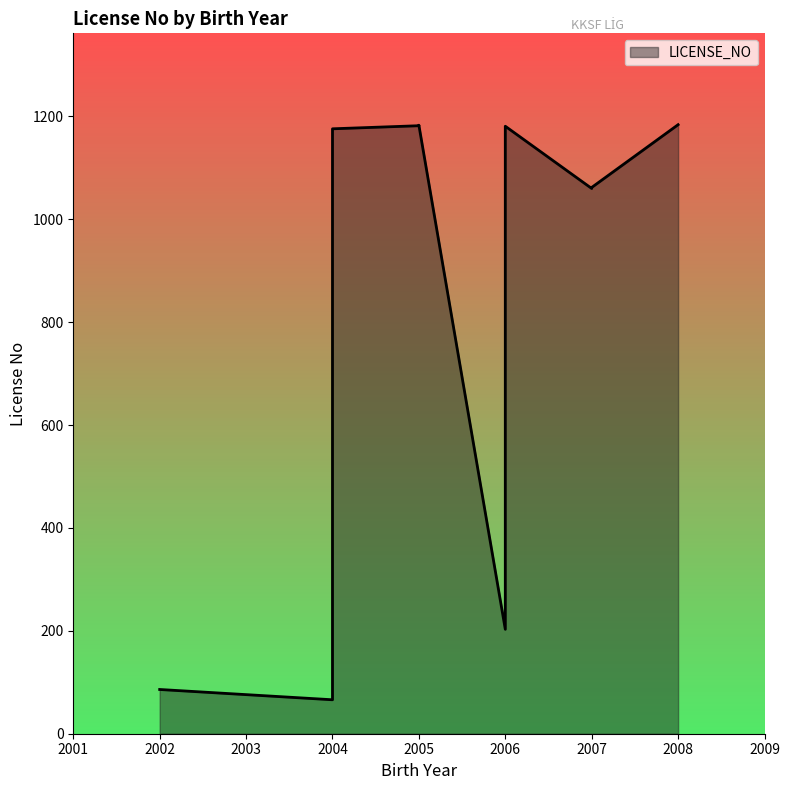

What is the maximum value shown in the chart?

1184